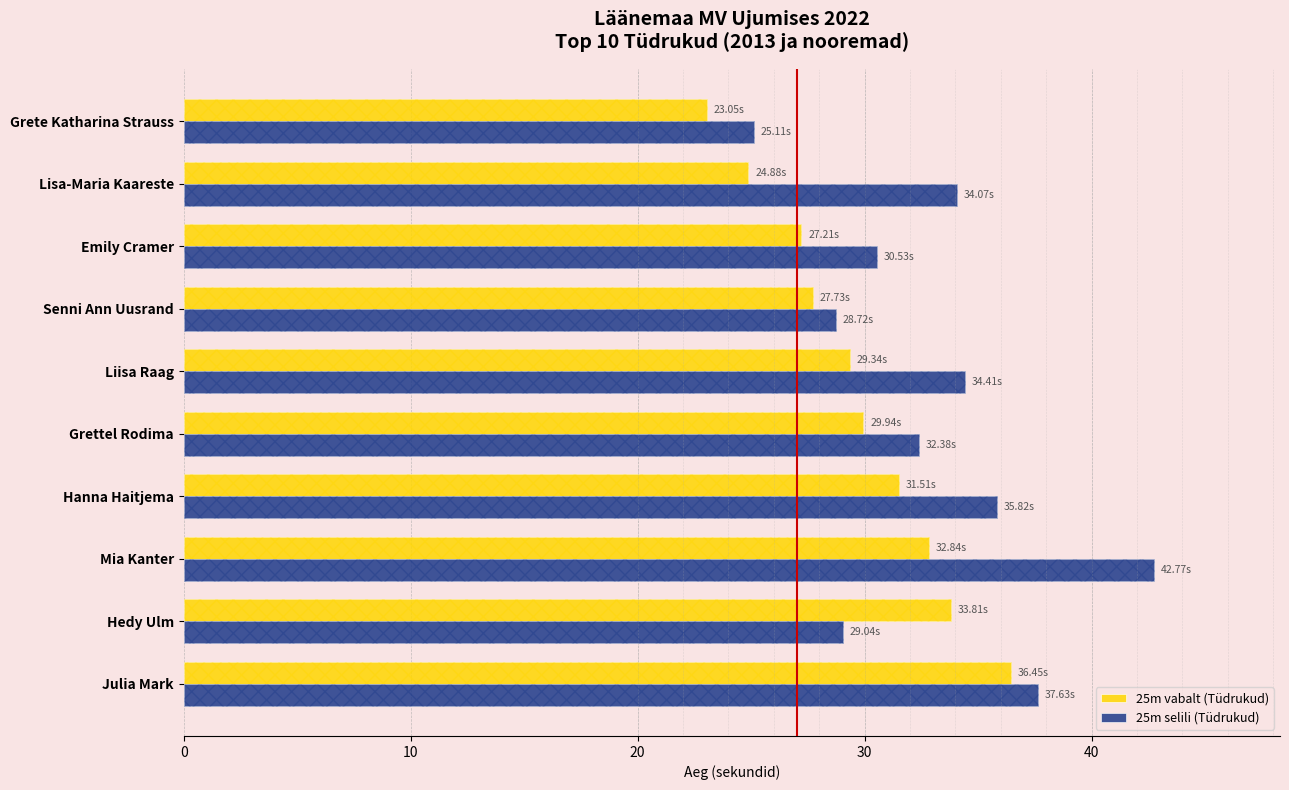

Which has a higher value, Liisa Raag or Grettel Rodima?

Grettel Rodima